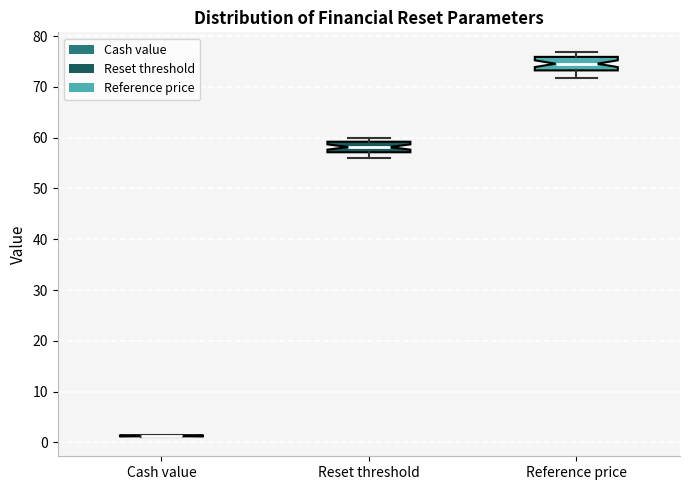

Reading left to right, transcribe this box plot: for each box, give where its median line is, the range the box spans, and where its two whiskers end, as read against the y-axis. The values are not printed on the chart, so give them approximately, as read against the axis.

Cash value: box collapsed to a line at 1, whiskers 1 to 2
Reset threshold: median 58, box 57 to 59, whiskers 56 to 60
Reference price: median 75, box 73 to 76, whiskers 72 to 77